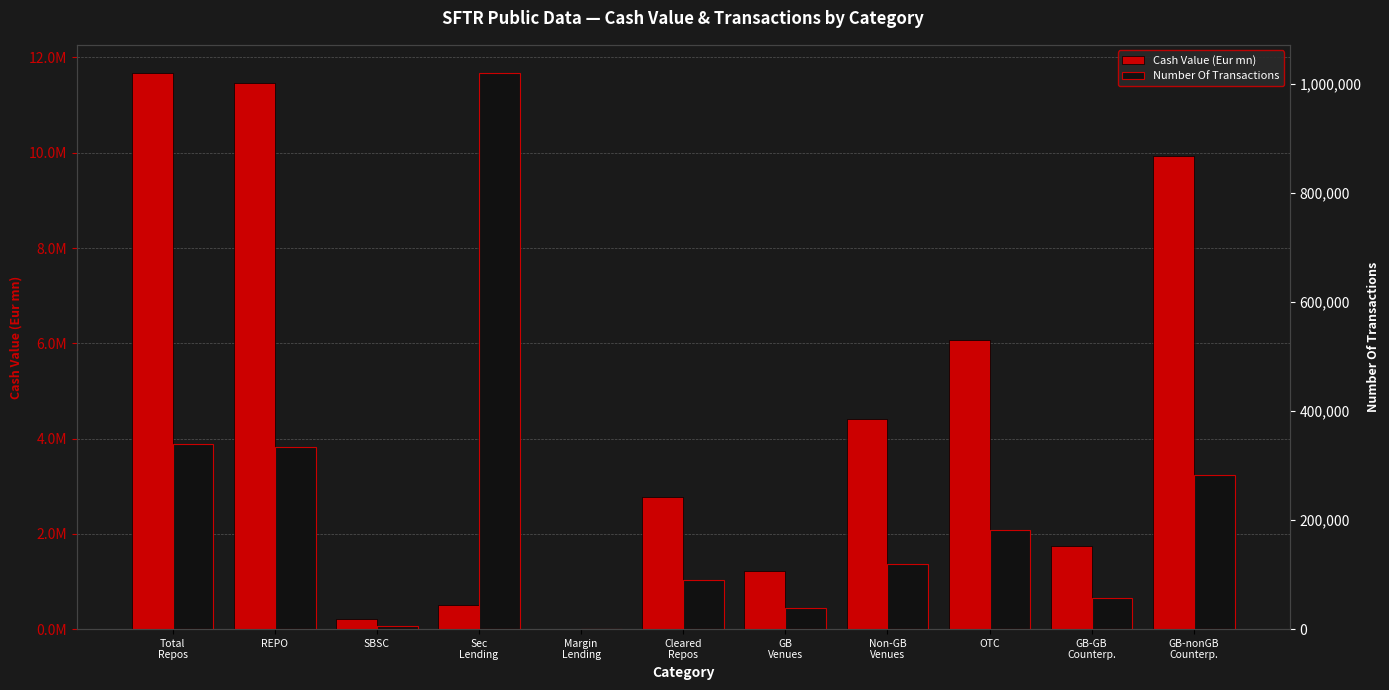

What is the average value of the Cash Value (Eur mn) series?

4546142.4